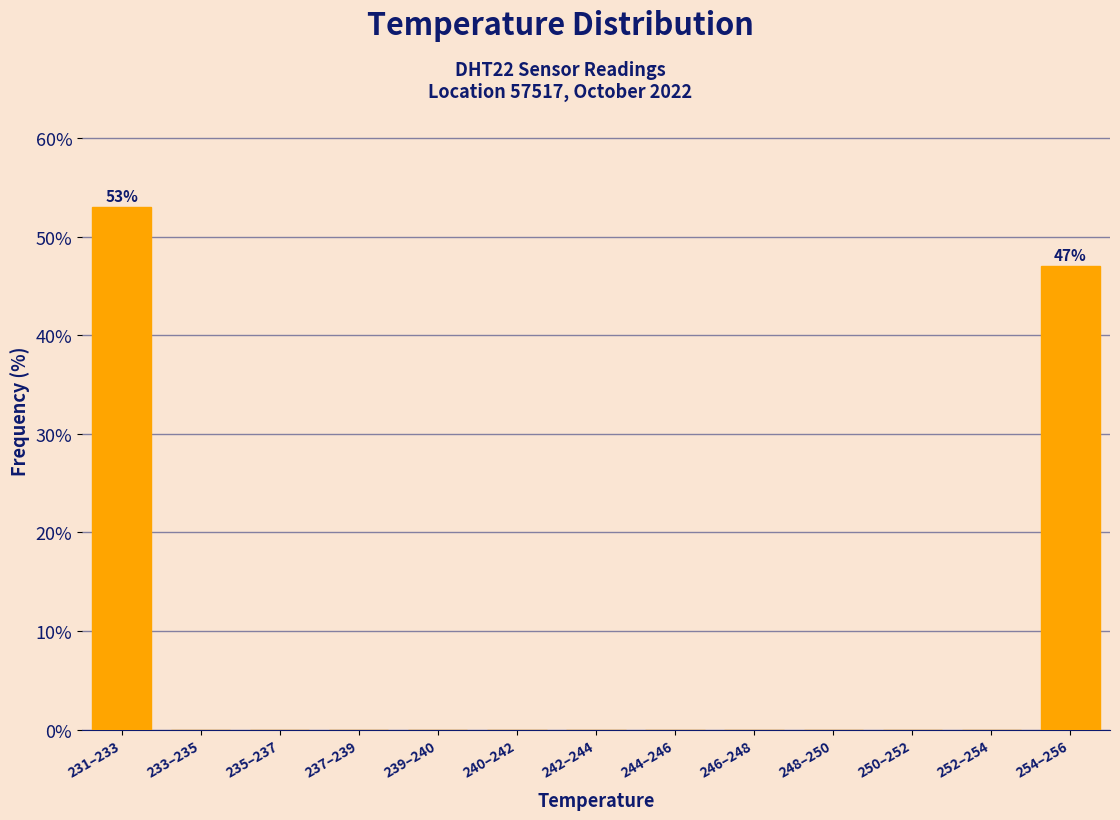

Reading left to right, list all the values displayed in this chart.

231–233=53	233–235=0	235–237=0	237–239=0	239–240=0	240–242=0	242–244=0	244–246=0	246–248=0	248–250=0	250–252=0	252–254=0	254–256=47